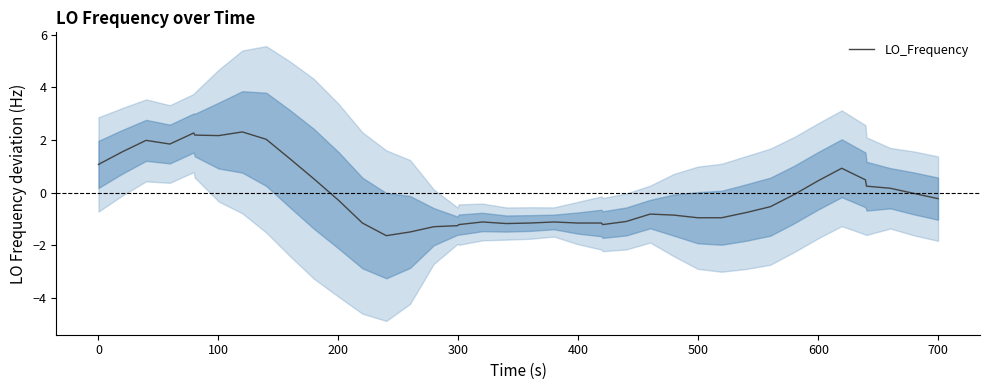

How many distinct data groups are displayed?

1